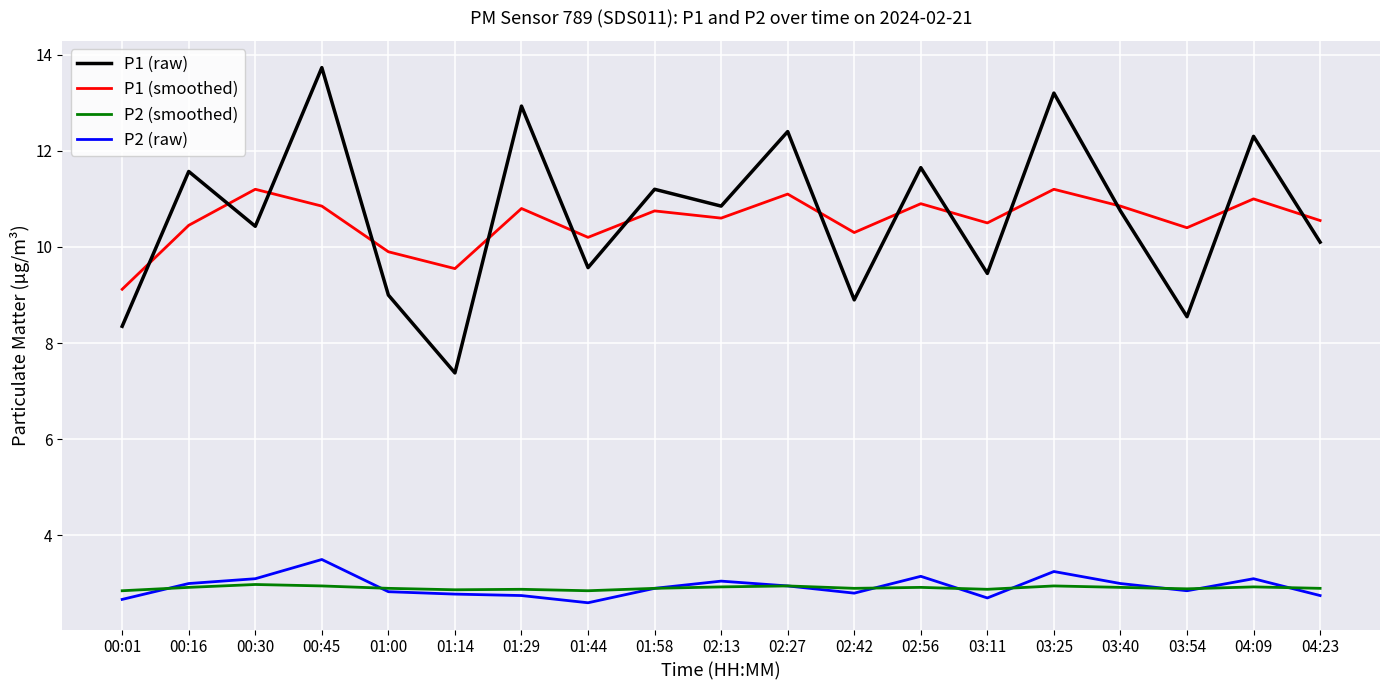

True or false: P2 (raw) and P1 (raw) cross at least once.

False